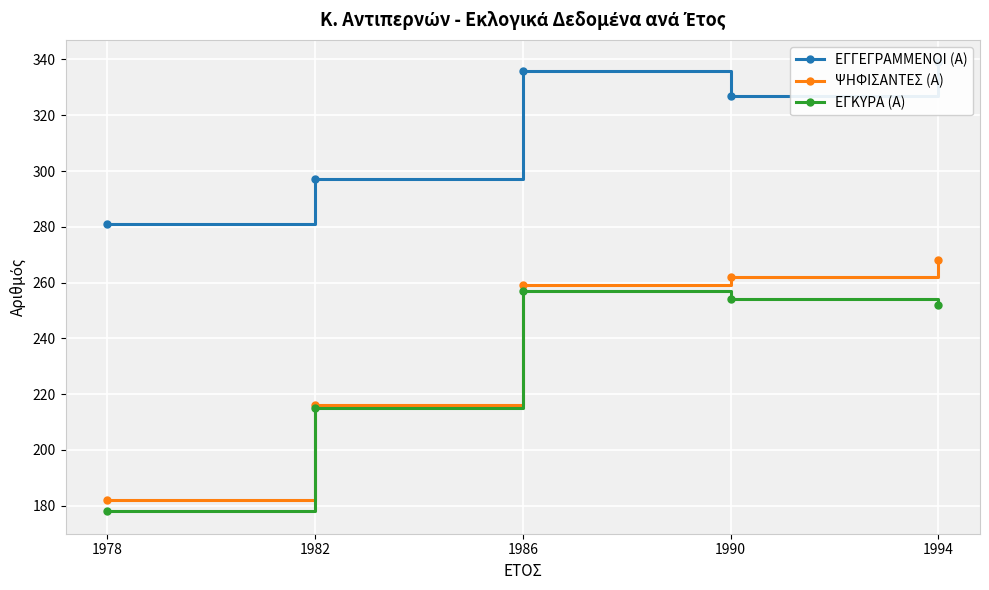

Rank the series by their maximum value, from highest to lowest.

ΕΓΓΕΓΡΑΜΜΕΝΟΙ (Α), ΨΗΦΙΣΑΝΤΕΣ (Α), ΕΓΚΥΡΑ (Α)